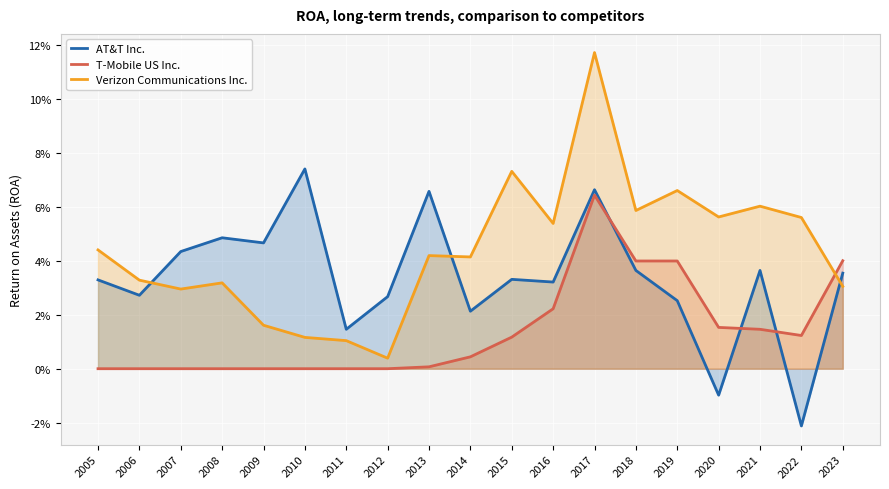

The Verizon Communications Inc. series shows 0.1 at 2020. True or false?

True